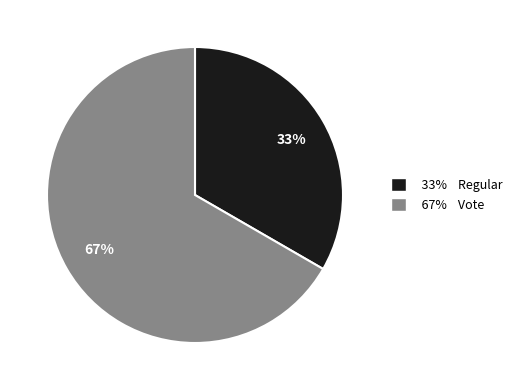

Does 67% Vote account for over 50% of the chart?

Yes